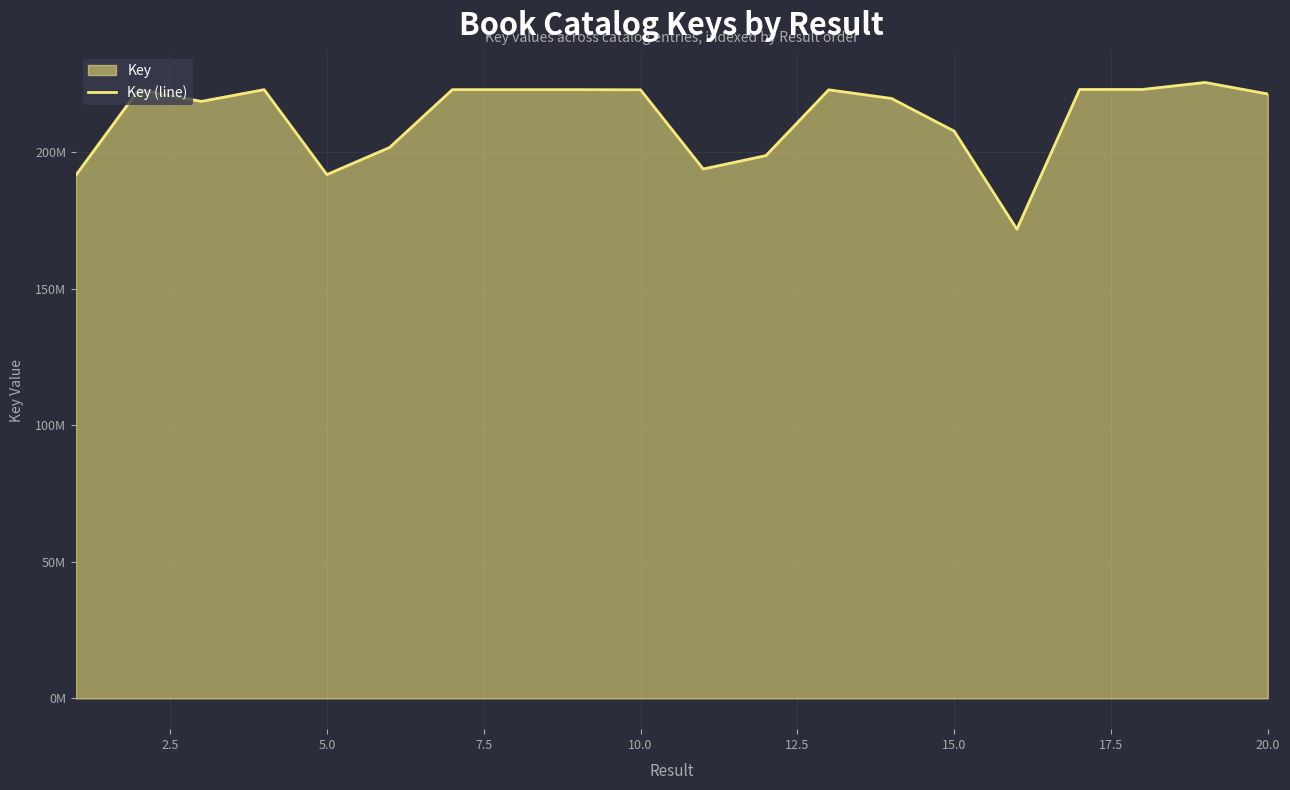

True or false: the data has more than 0 interior local peaks.

True